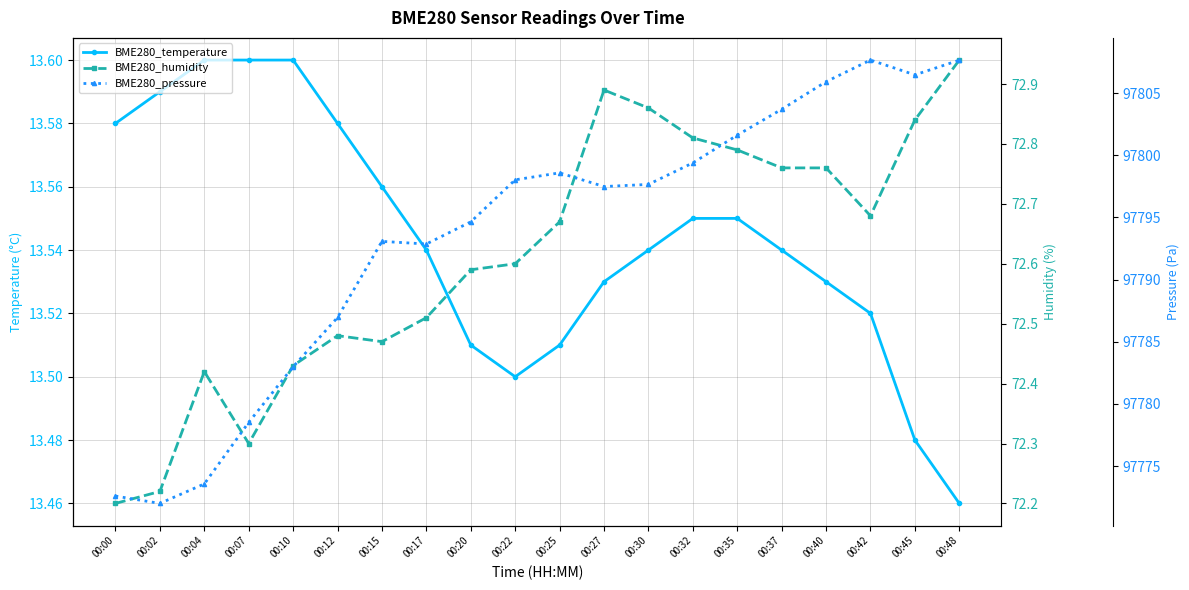

At how many categories does at least one series exceed 72380?

20